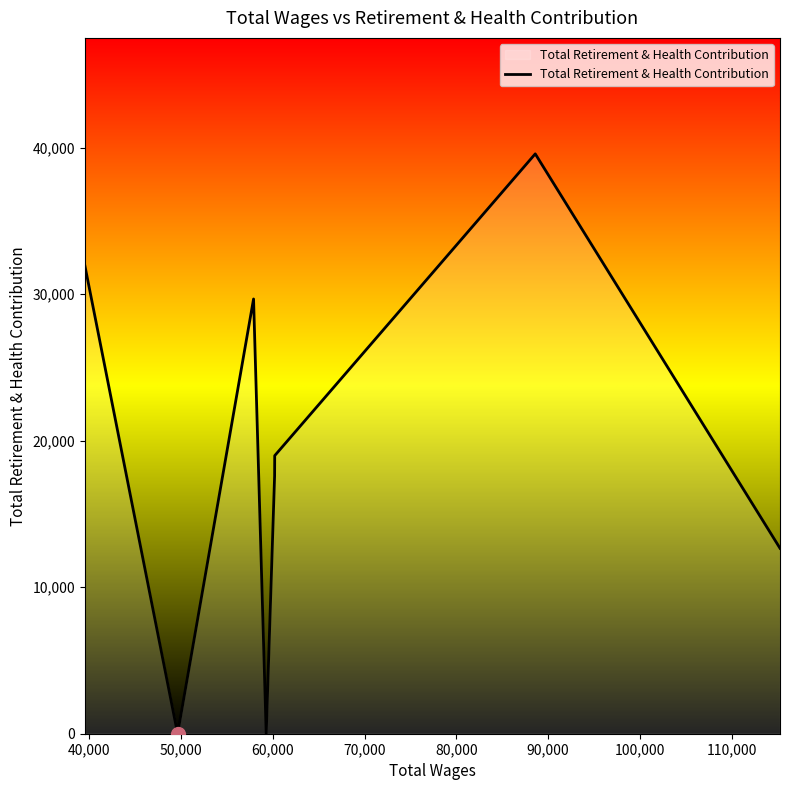

How many interior local valleys (lower than both neighbors) does the data have?

2